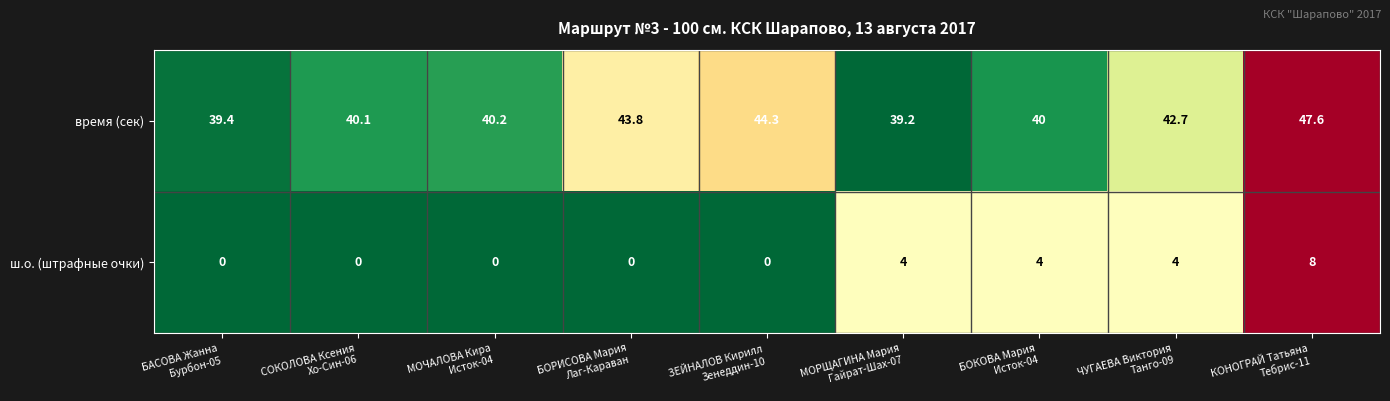

Which series has the widest spread of values?

время (сек)